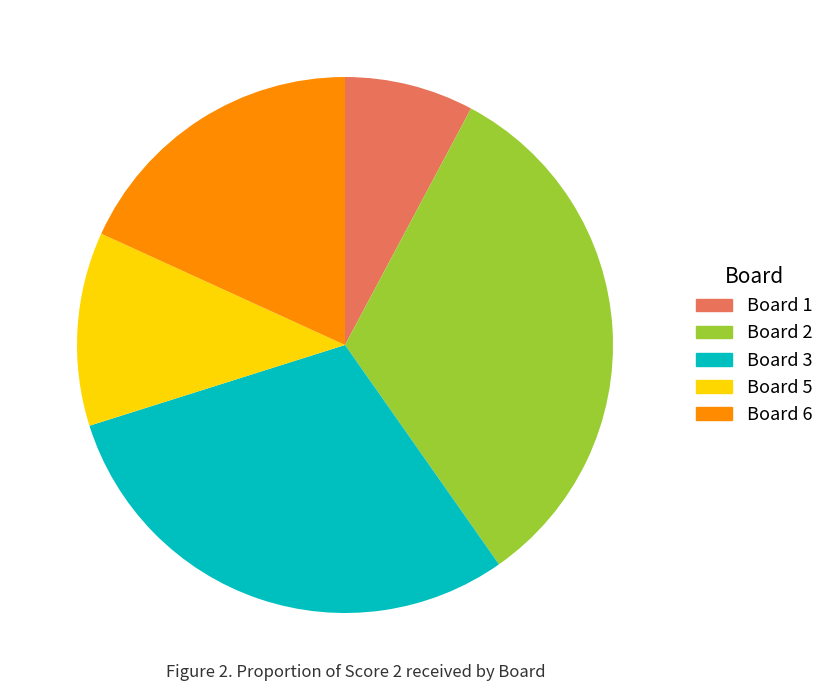

The Board 6 slice represents 4% of the pie. True or false?

False